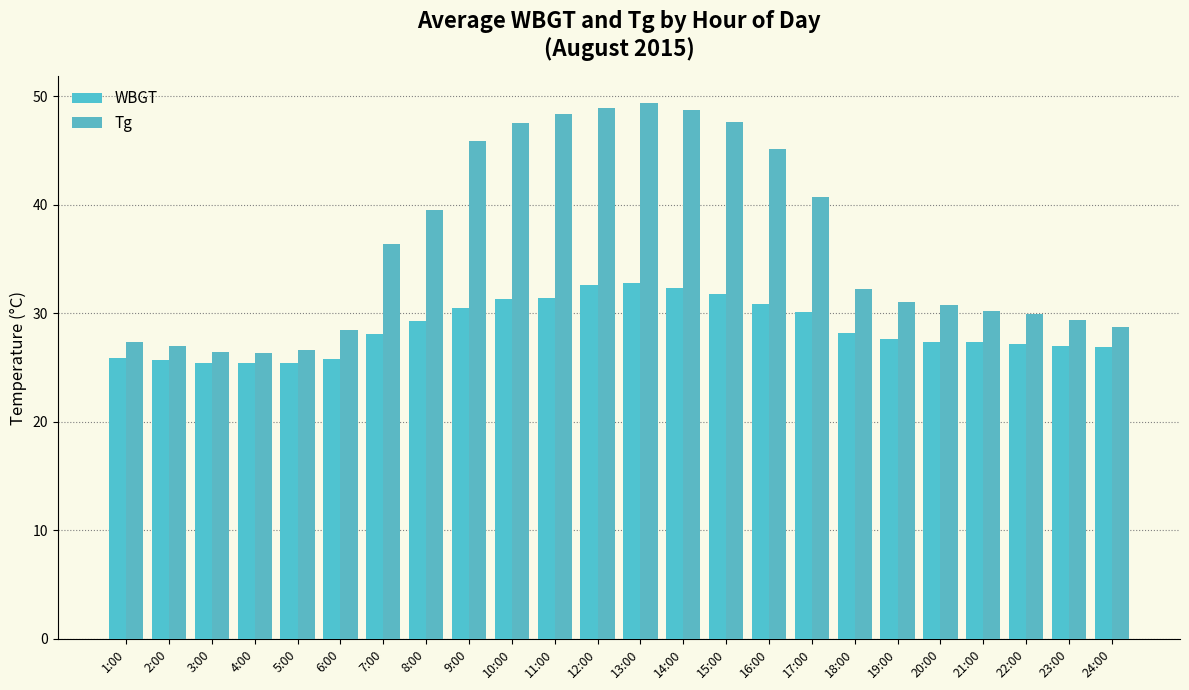

Which series changed the most between 14:00 and 24:00?

Tg